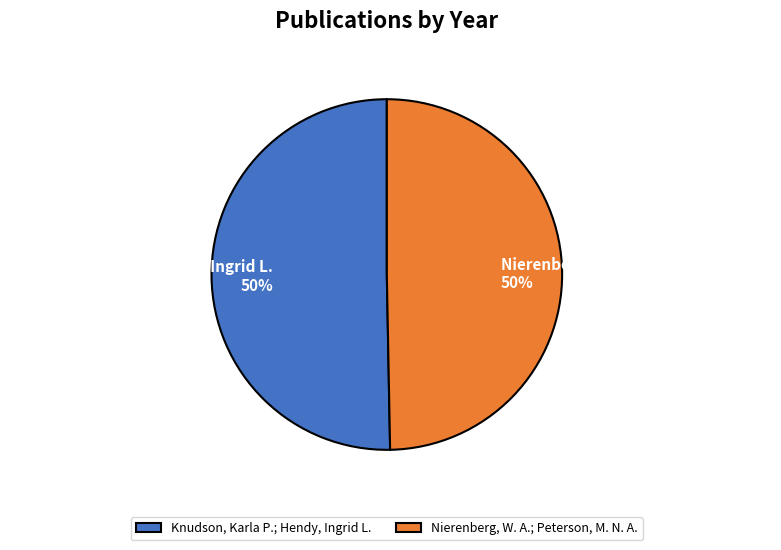

To the nearest percent, what is the average slice percentage?

50%